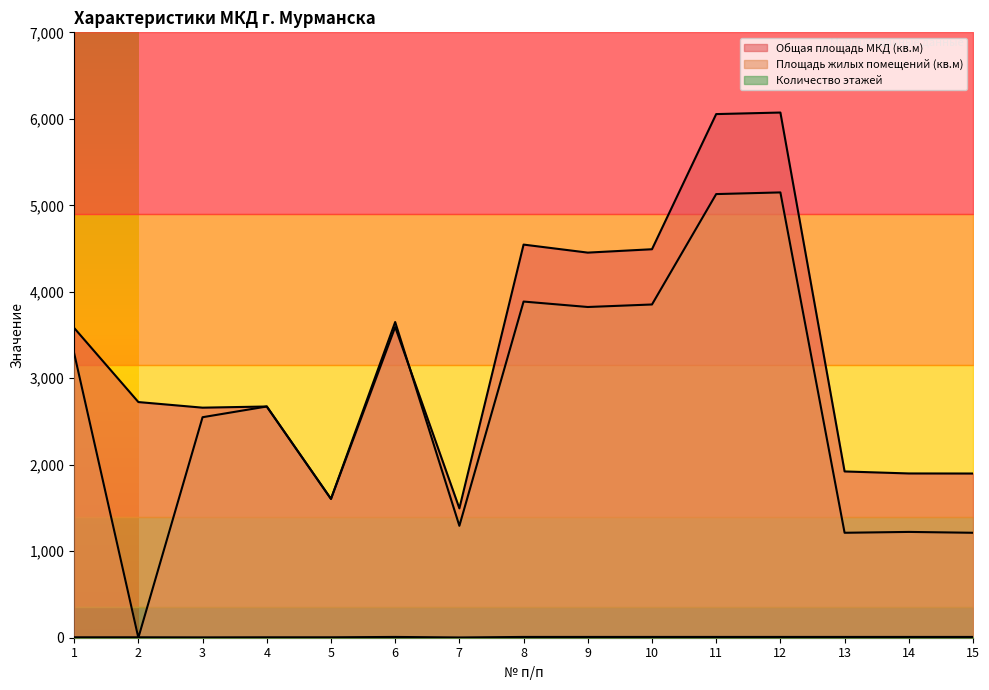

What is the highest value of the Общая площадь МКД (кв.м) series?

6072.6